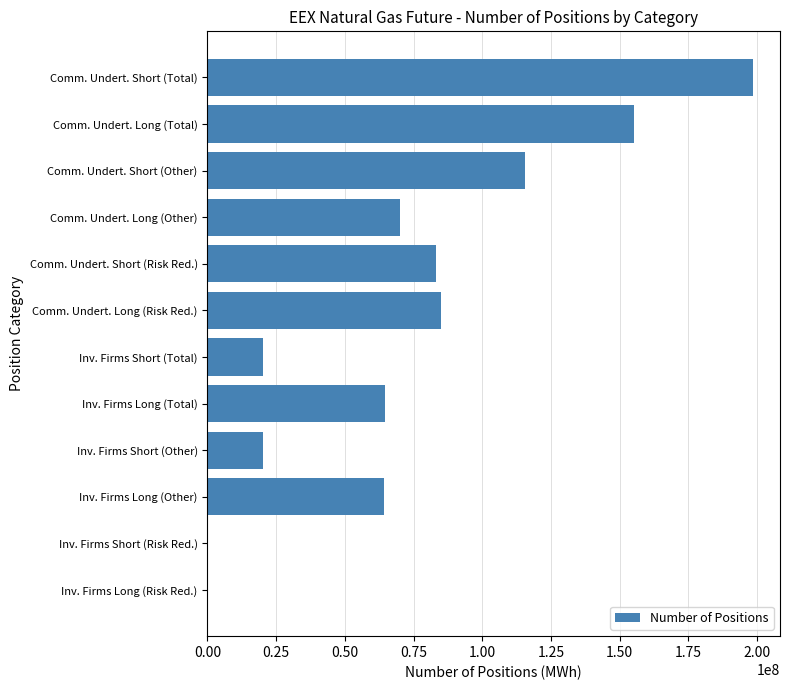

What is the greatest value displayed?

198365165